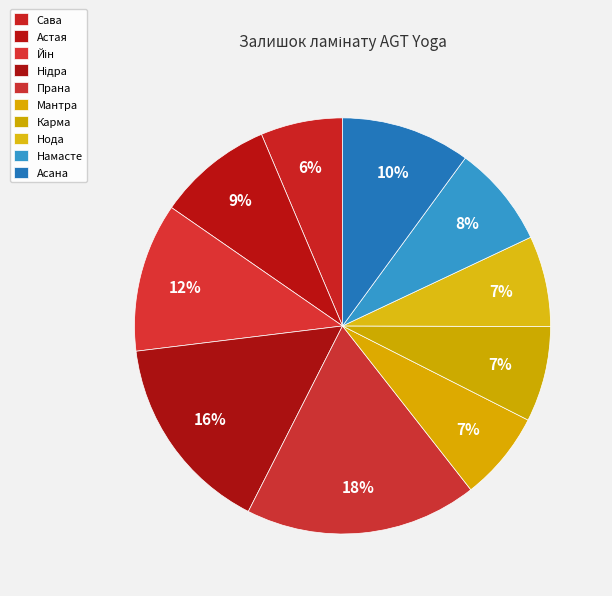

Rank the categories by value from lowest to highest.

Сава, Мантра, Нода, Карма, Намасте, Астая, Асана, Йін, Нідра, Прана